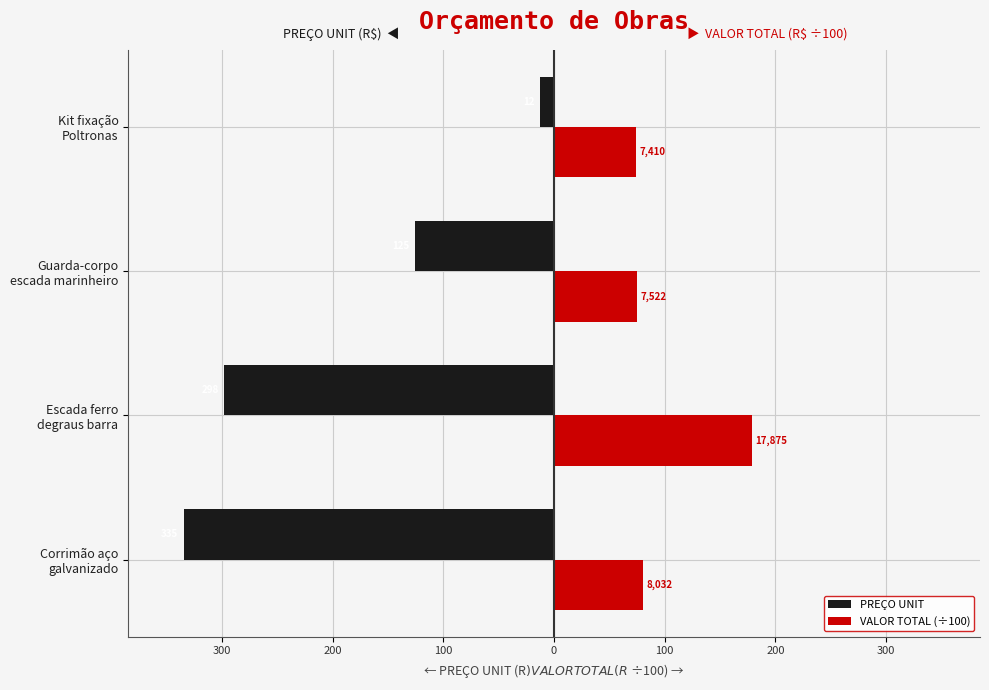

What are all the series names shown in the legend?

PREÇO UNIT, VALOR TOTAL (÷100)